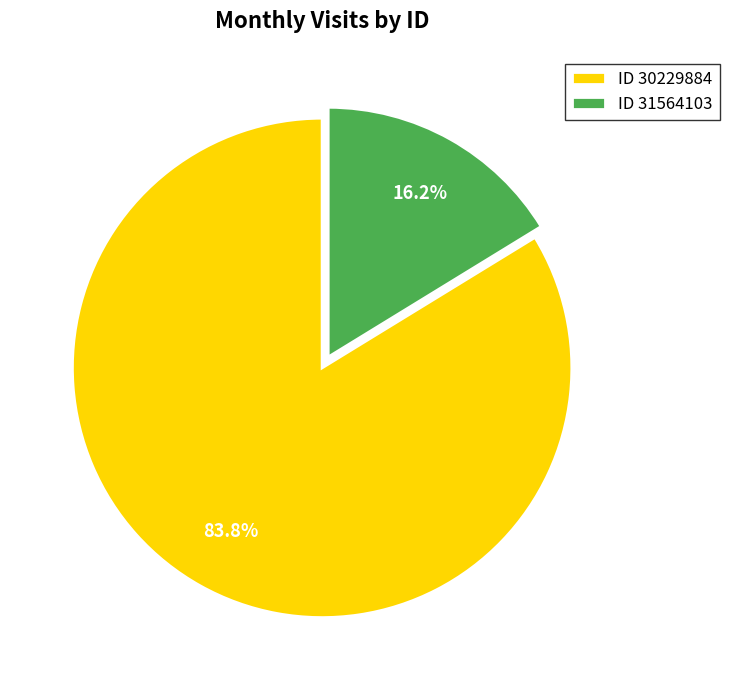

Is the sum of ID 31564103 and ID 30229884 greater than half?

Yes